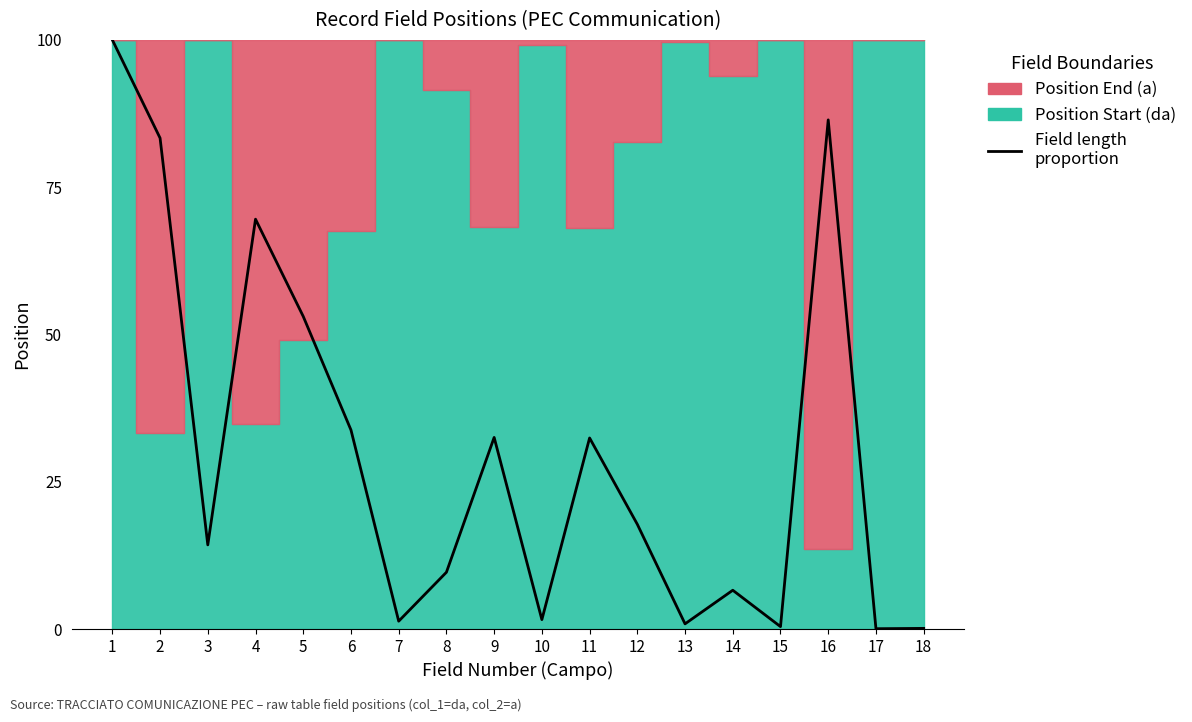

At which label is the value closest to 50?

5